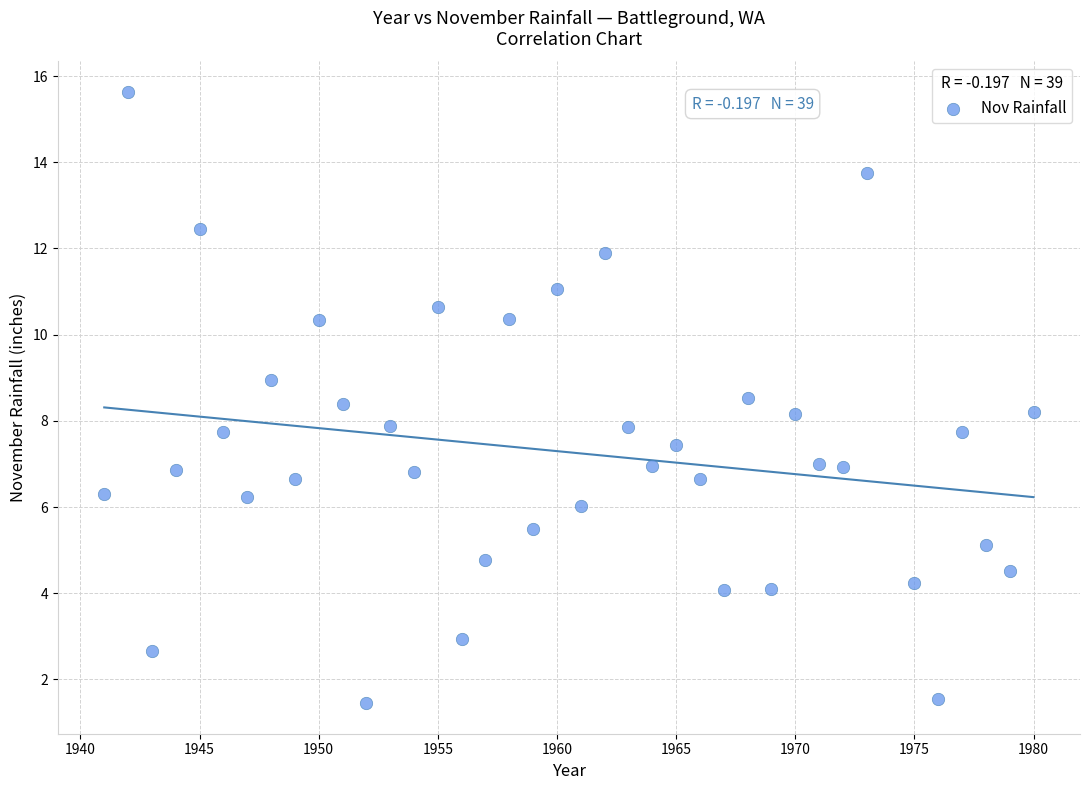

What is the range of X values (max minus min)?

39.0